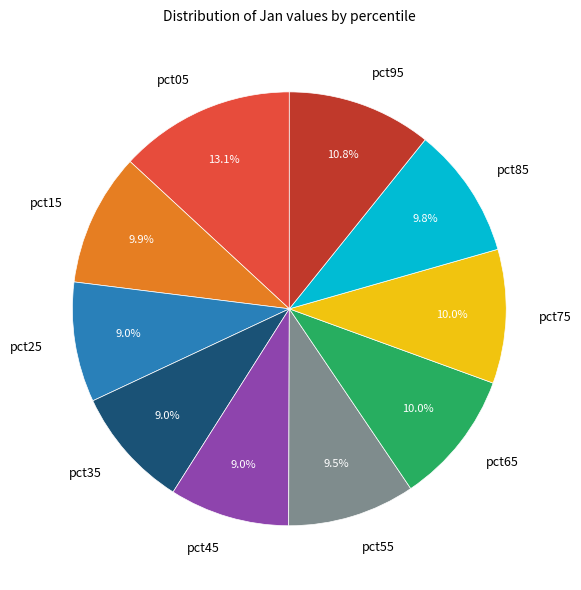

Is it true that pct45 is 15% of the pie?

False